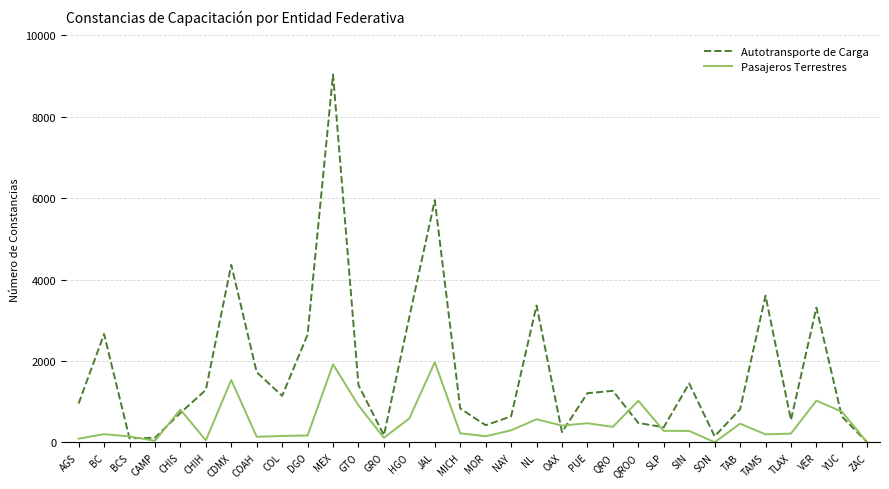

List the series in order of their peak value, lowest first.

Pasajeros Terrestres, Autotransporte de Carga